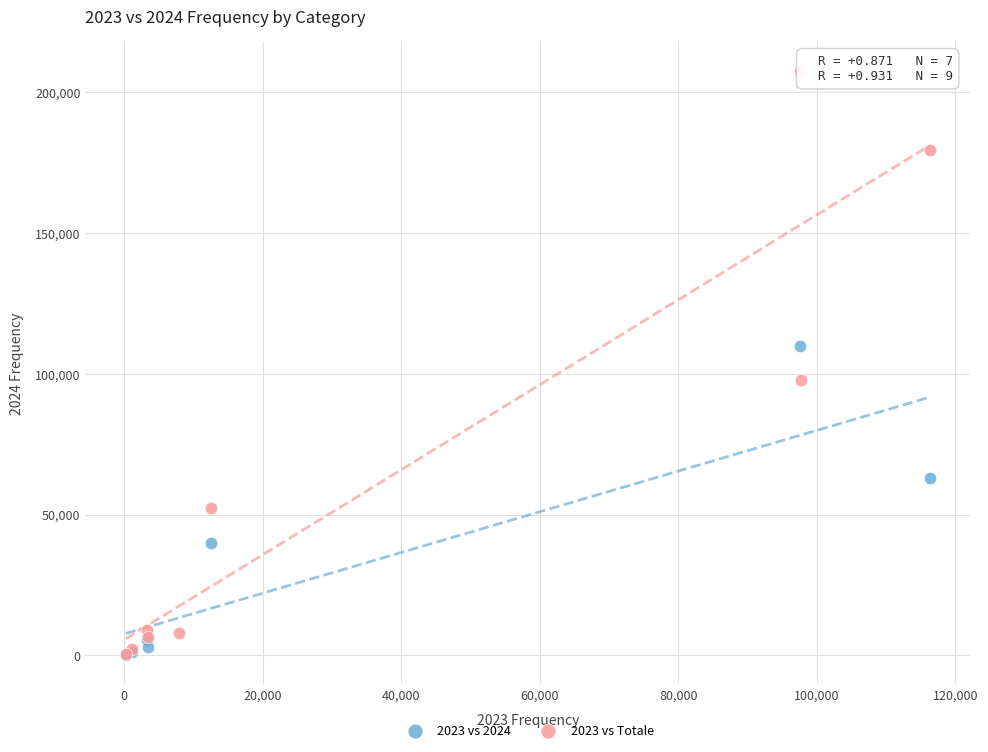

Which series contains the highest Y value?

2023 vs Totale